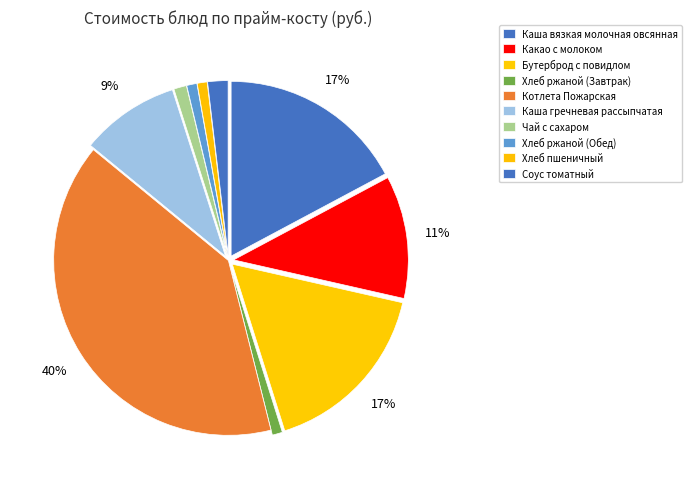

To the nearest percent, what is the combined percentage of Соус томатный and Котлета Пожарская?

42%